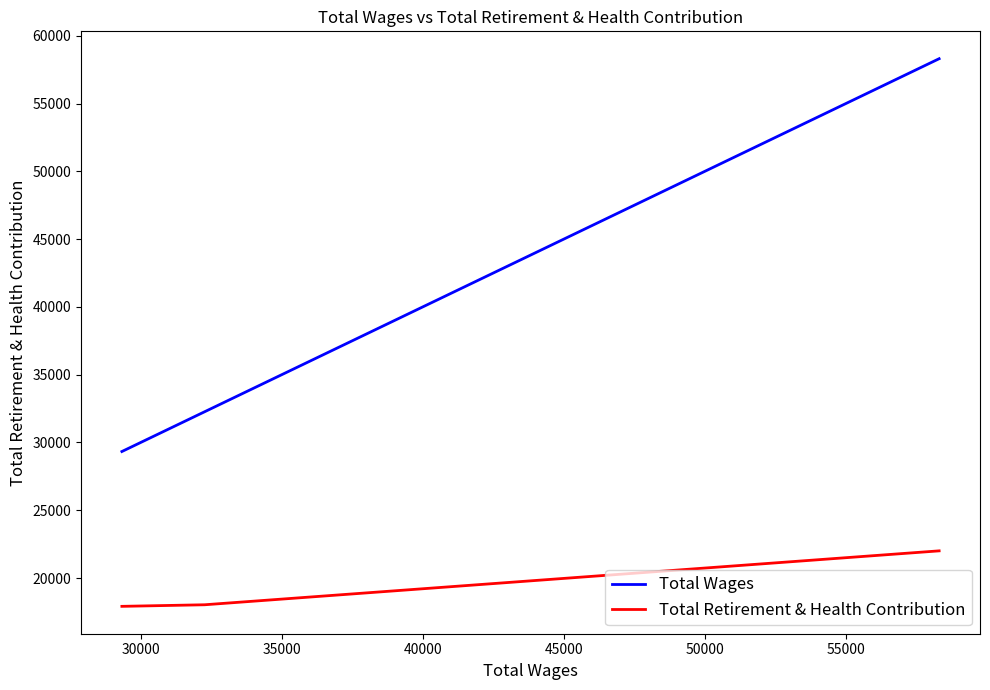

Rank the series by their average value, from lowest to highest.

Total Retirement & Health Contribution, Total Wages